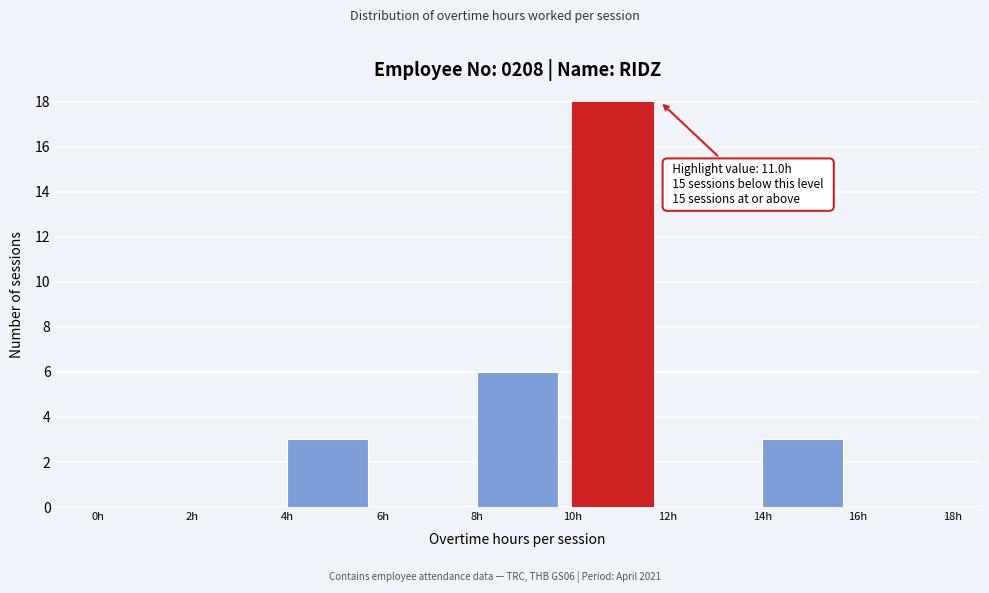

Which range on the x-axis has the tallest bar?

10 to 12